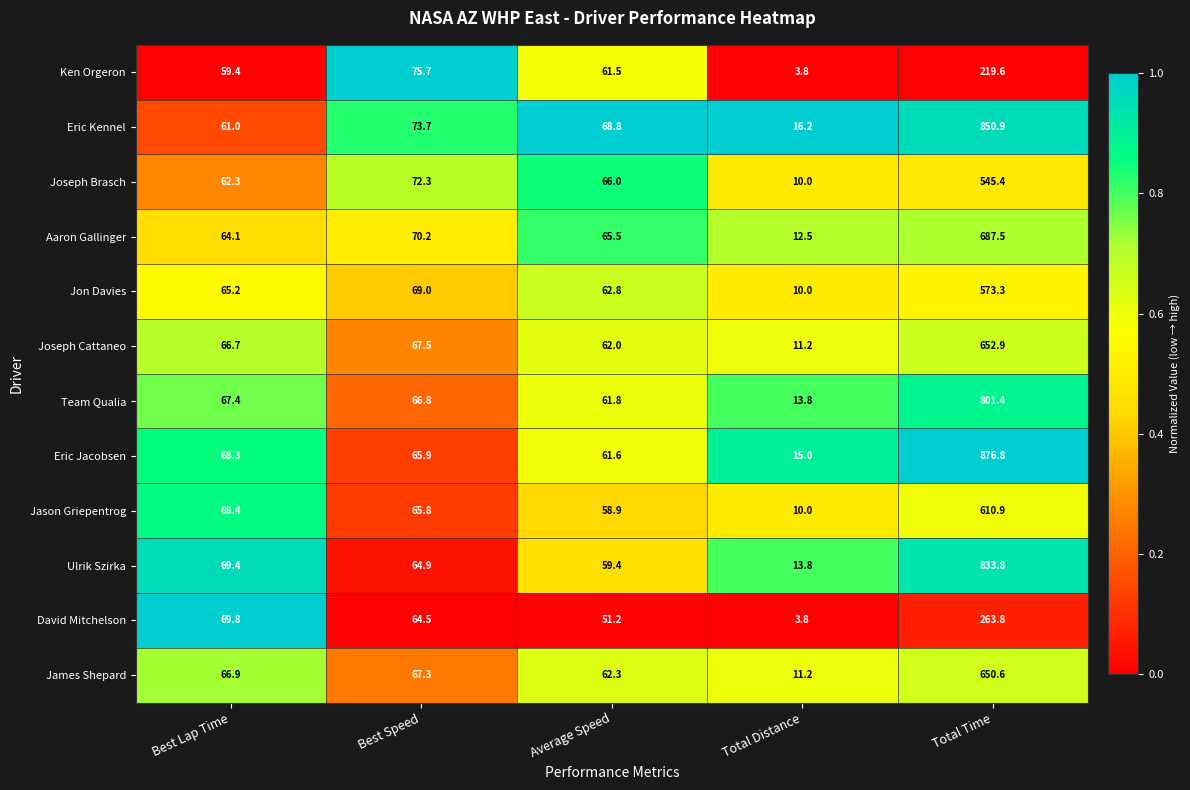

Which series has the largest total across all categories?

Eric Jacobsen